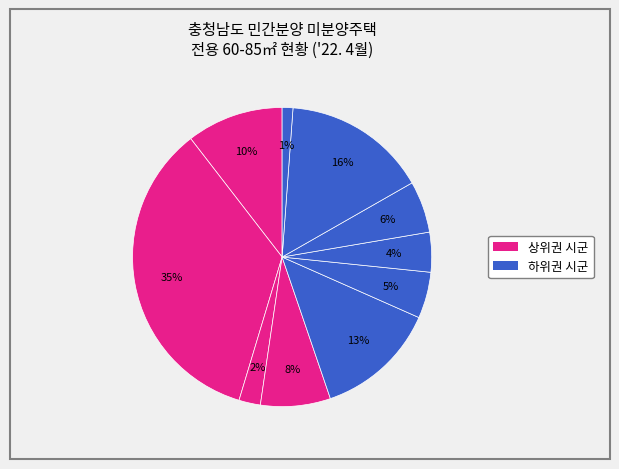

How many segments does this pie chart have?

10